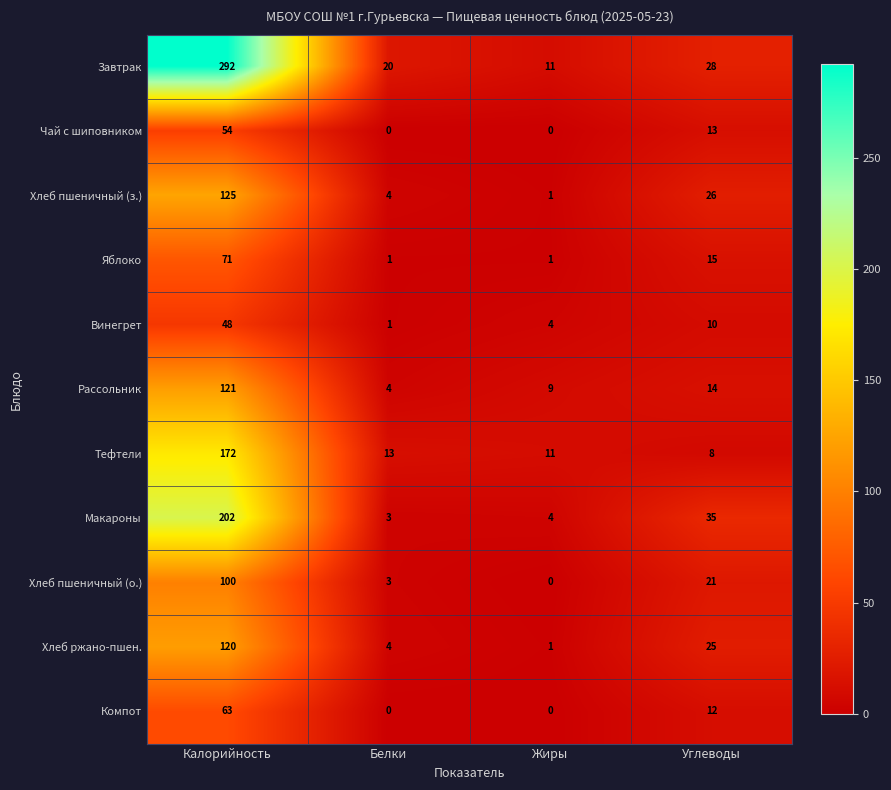

The Завтрак series shows 292 at Калорийность. True or false?

True